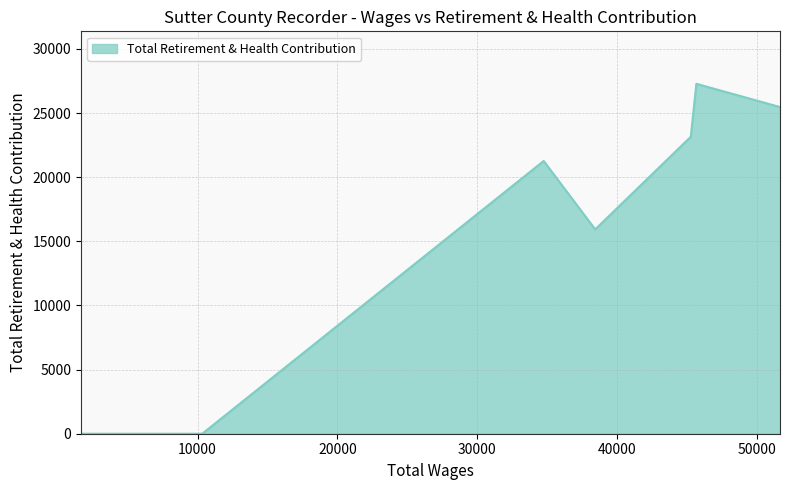

What is the maximum value shown in the chart?

27282